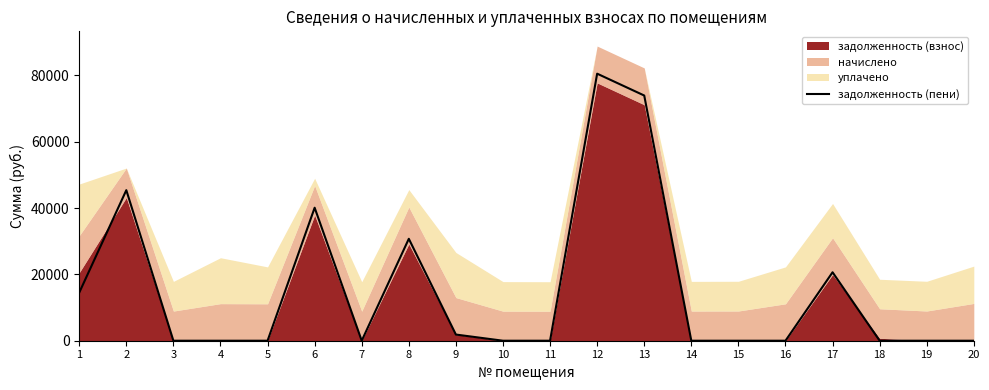

True or false: there are more than 2 points higher than both neighbors.

True